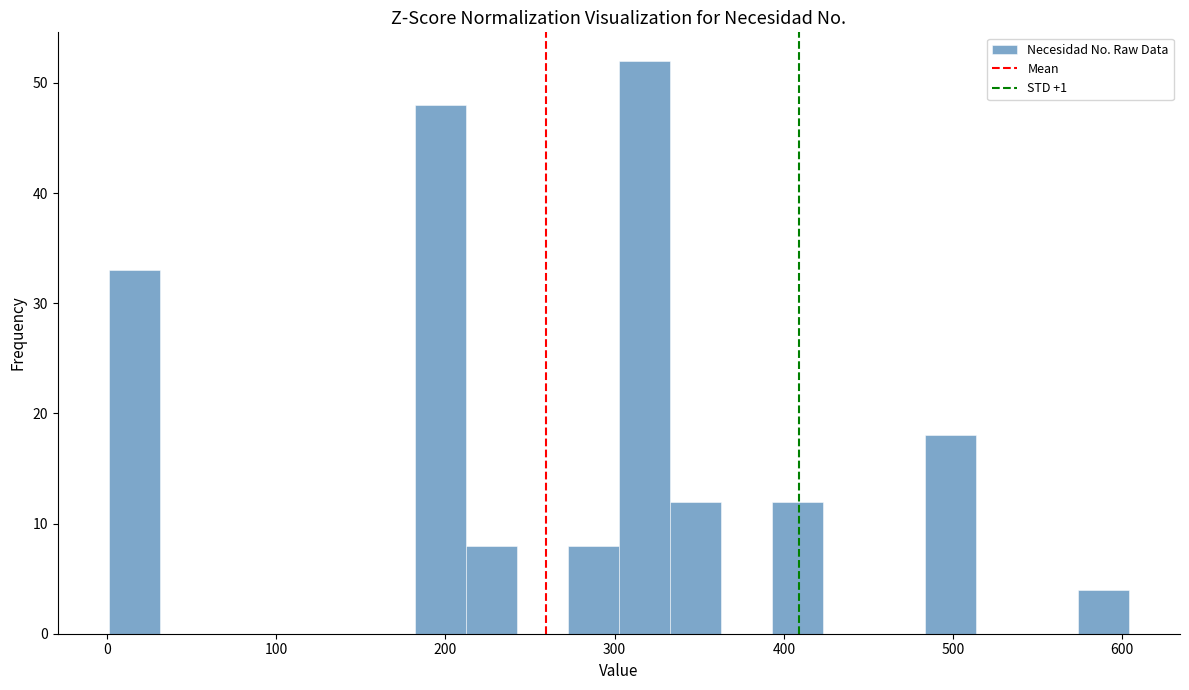

Read against the x-axis, roughly where is the centre of the tallest bar?

320